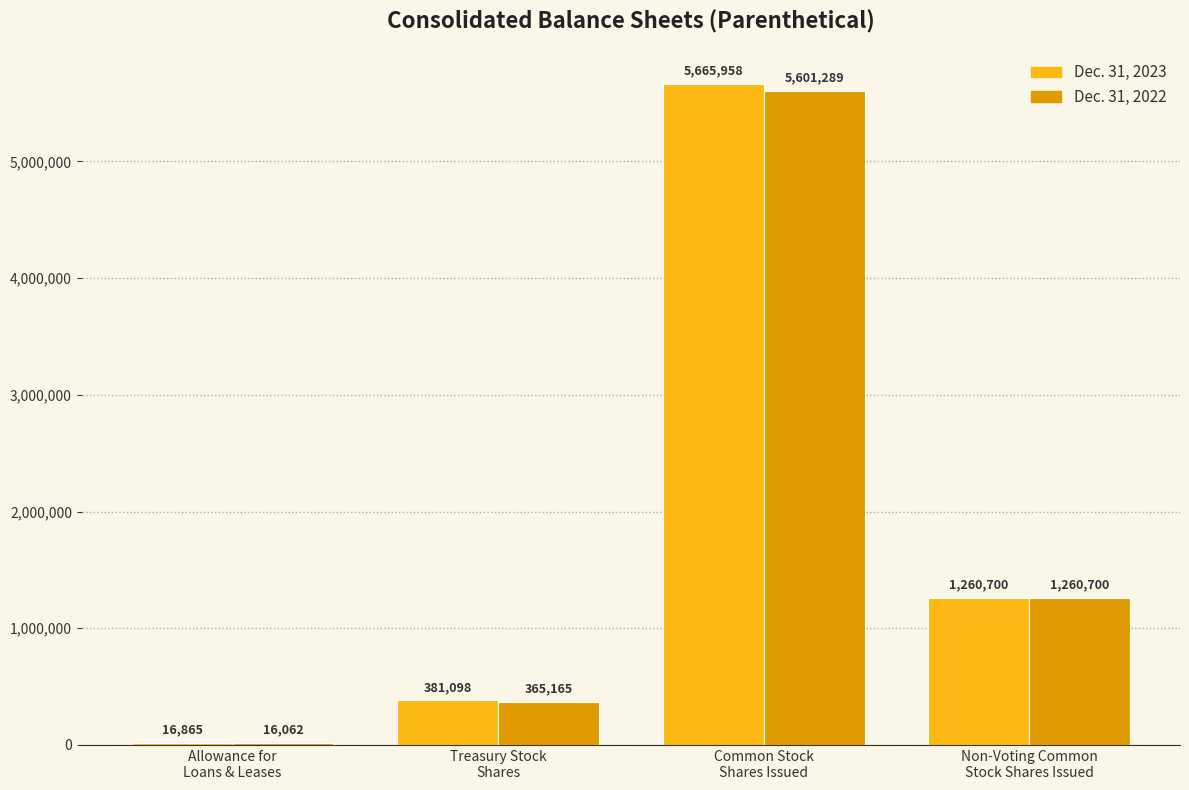

What is the sum of all Dec. 31, 2023 values?

7324621